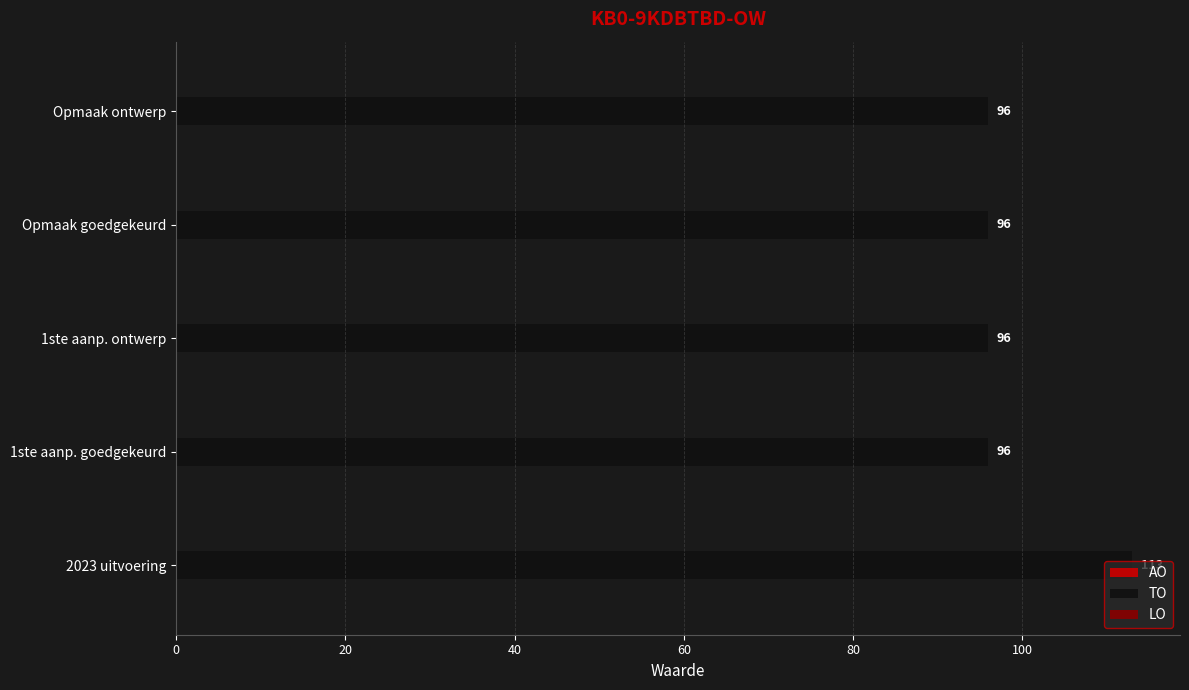

What is the approximate value at 1ste aanp. goedgekeurd, to the nearest 5?

95